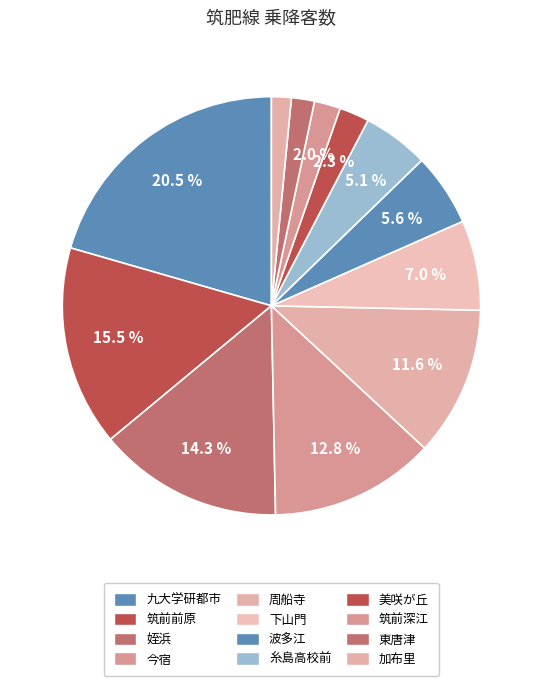

Which slice is the smallest?

加布里